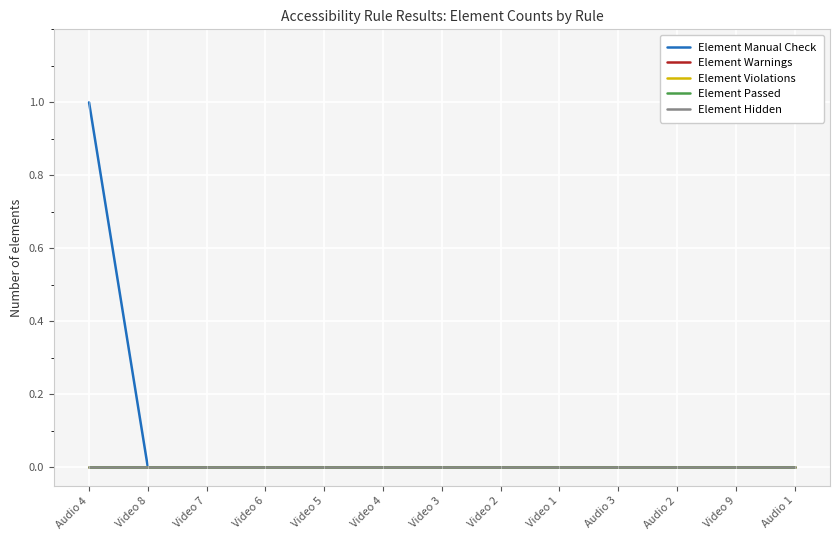

Does the chart have visible grid lines?

Yes